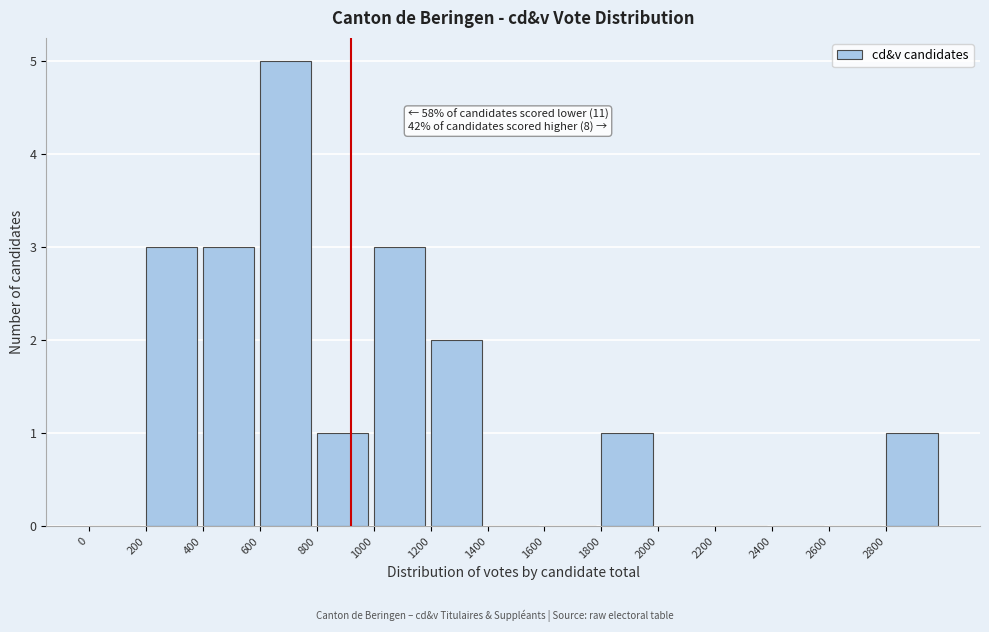

Over which range of the x-axis is the bar tallest?

600 to 800